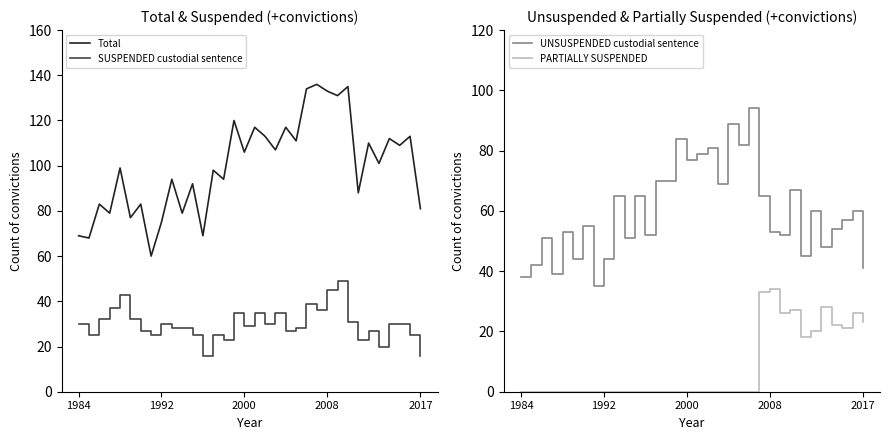

Which series has the largest total across all categories?

Total